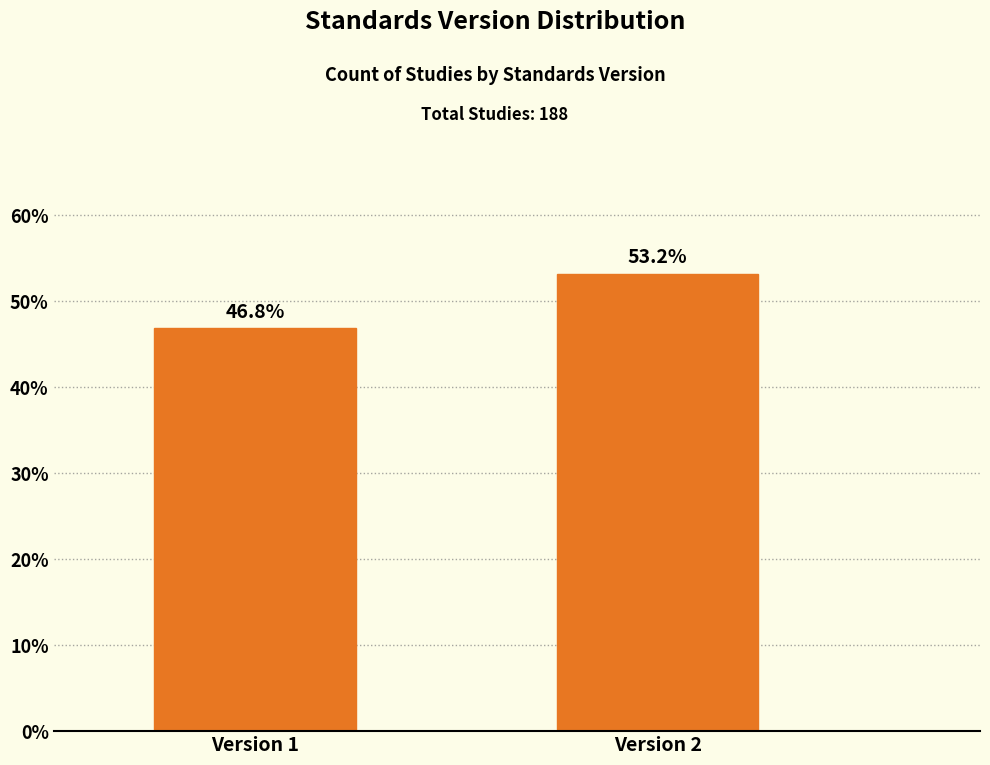

Reading right to left, list all the values displayed in this chart.

Version 2=53.2	Version 1=46.8